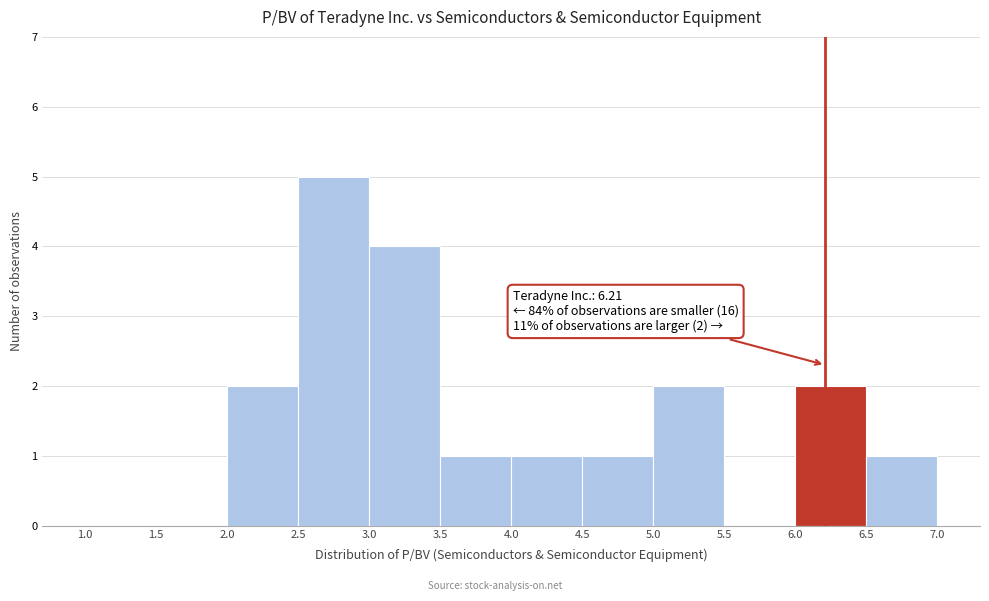

Over which range of the x-axis is the bar tallest?

2.5 to 3.0